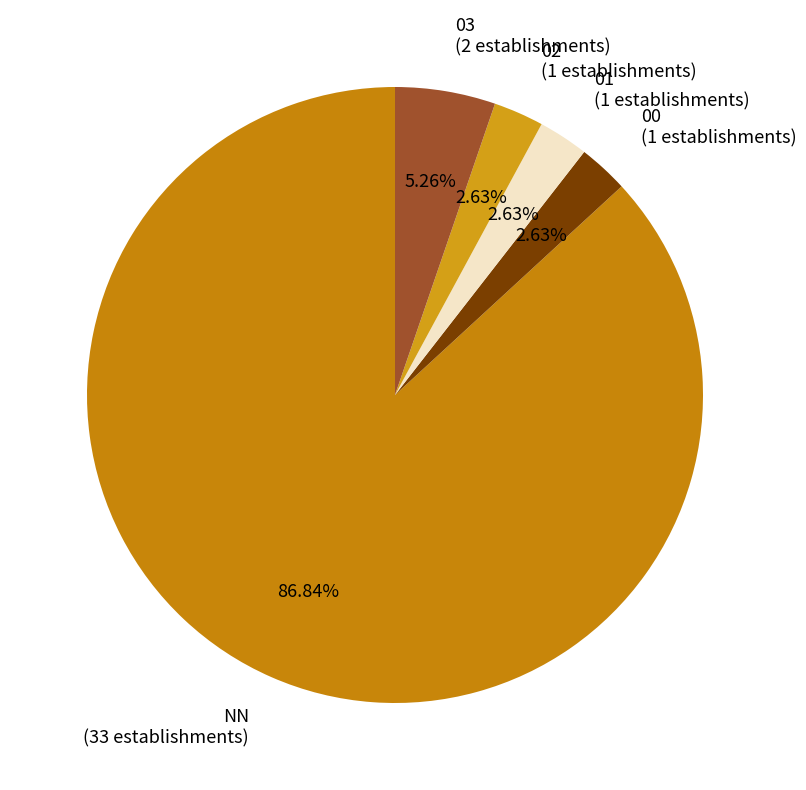

To the nearest percent, what percentage of the pie is 02?

3%